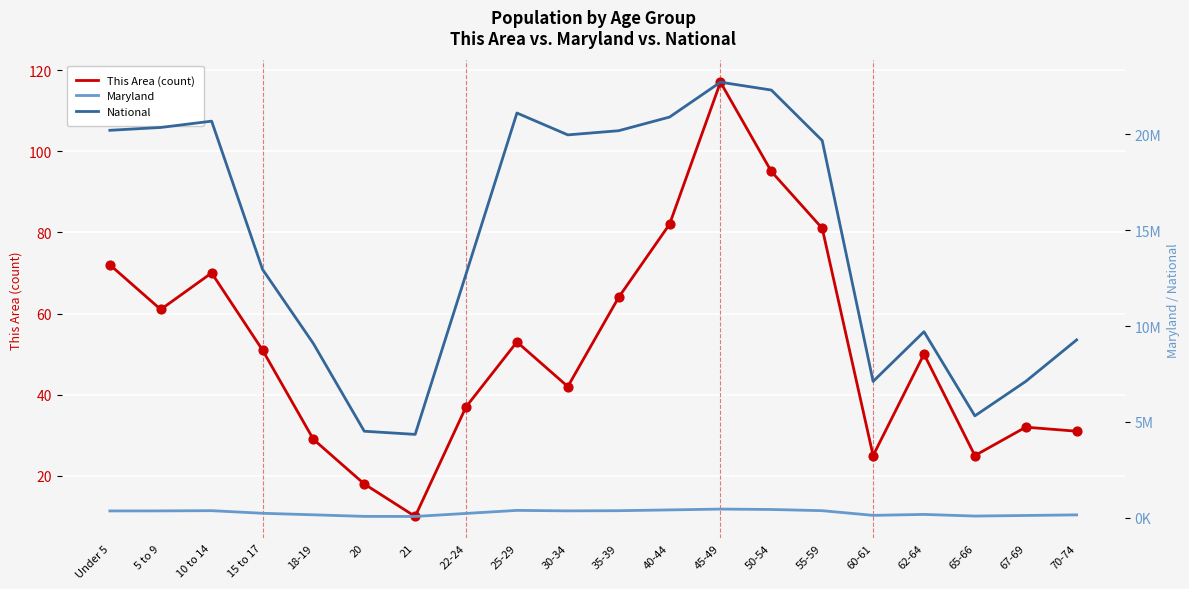

Is the value of This Area (count) at 18-19 greater than the value of Maryland at 5 to 9?

No